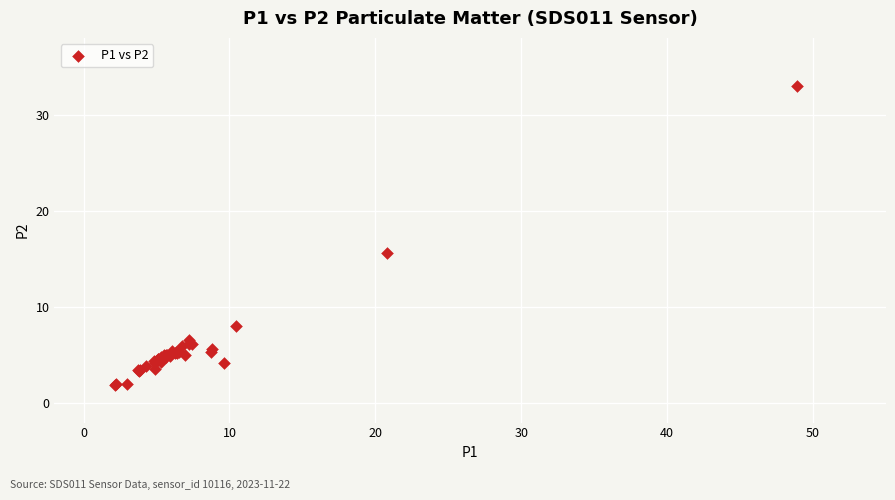

What Y value in the scatter plot is closest to 17?

15.6